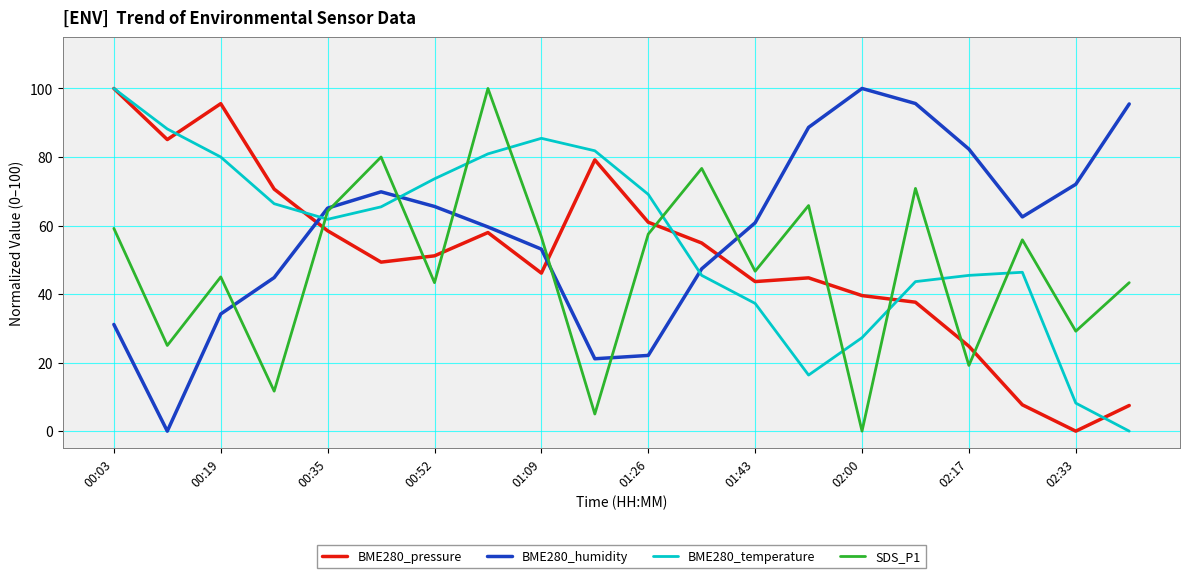

How many categories are shown in the chart?

20